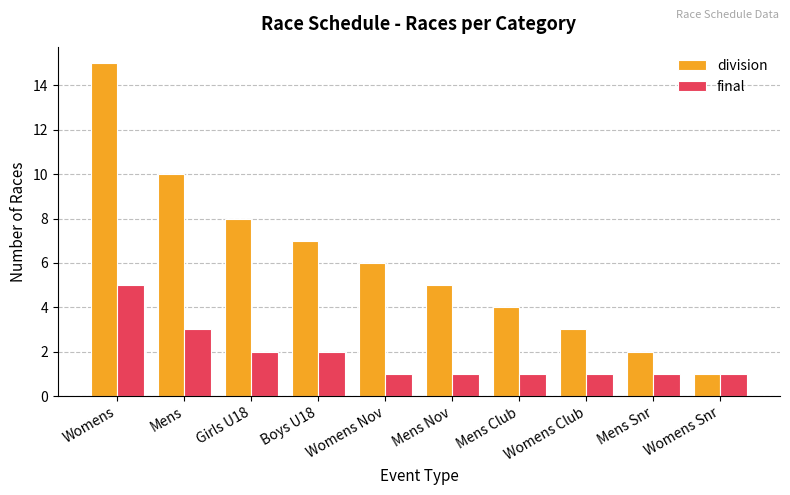

How many categories are shown in the chart?

10